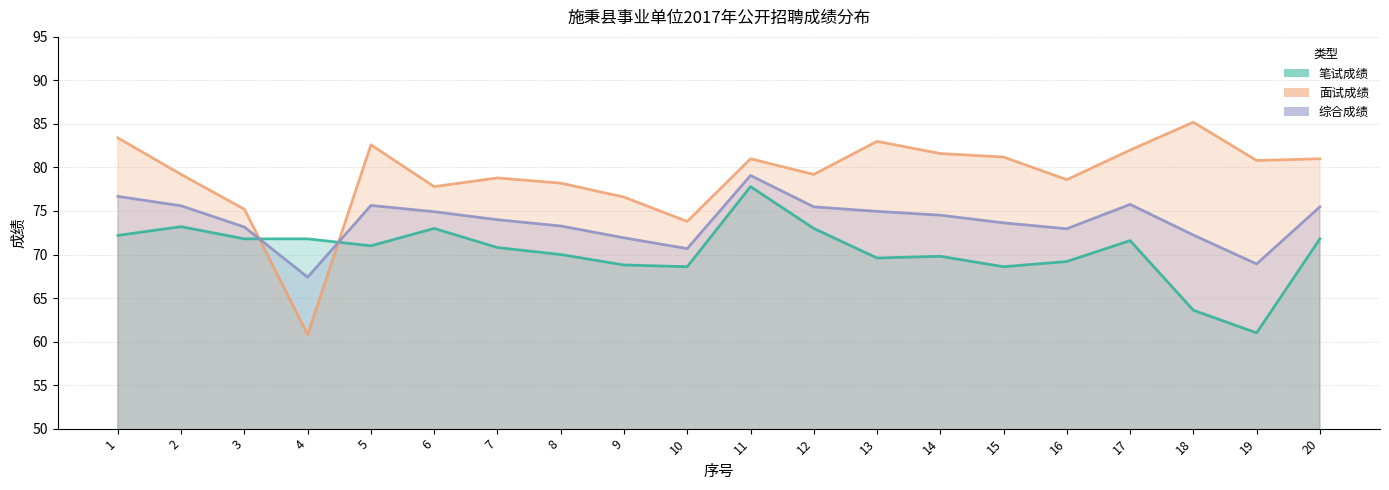

Reading right to left, list all the values displayed in this chart.

笔试成绩: 20=71.8	19=61.0	18=63.6	17=71.6	16=69.2	15=68.6	14=69.8	13=69.6	12=73.0	11=77.8	10=68.6	9=68.8	8=70.0	7=70.8	6=73.0	5=71.0	4=71.8	3=71.8	2=73.2	1=72.2
面试成绩: 20=81.0	19=80.8	18=85.2	17=82.0	16=78.6	15=81.2	14=81.6	13=83.0	12=79.2	11=81.0	10=73.8	9=76.6	8=78.2	7=78.8	6=77.8	5=82.6	4=60.8	3=75.2	2=79.2	1=83.4
综合成绩: 20=75.5	19=68.9	18=72.2	17=75.8	16=73.0	15=73.6	14=74.5	13=75.0	12=75.5	11=79.1	10=70.7	9=71.9	8=73.3	7=74.0	6=74.9	5=75.6	4=67.4	3=73.2	2=75.6	1=76.7